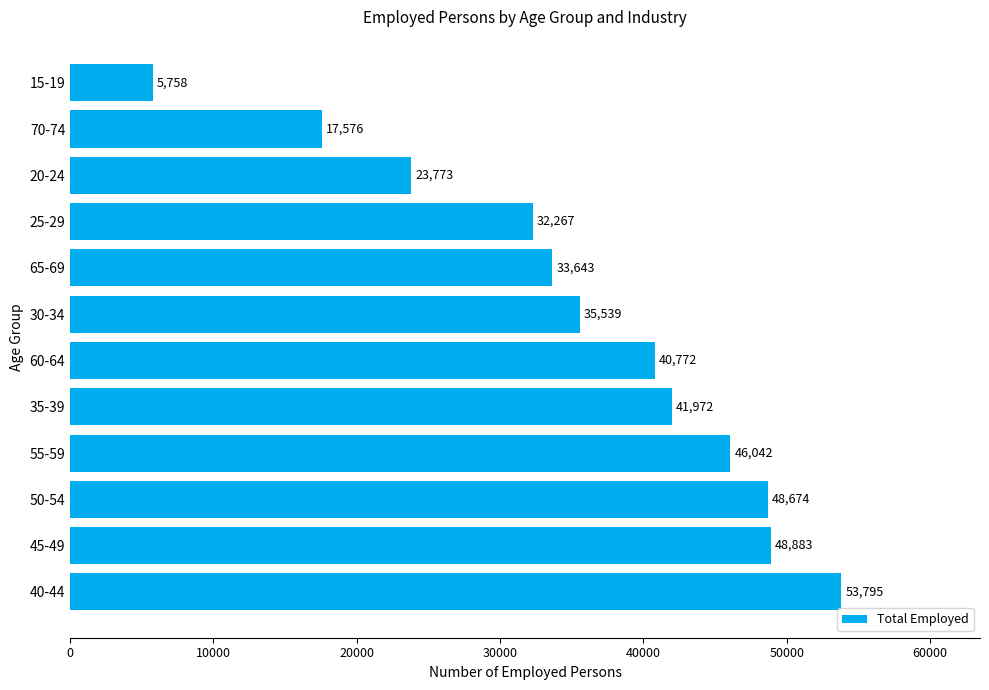

Count the number of data series in this chart.

1